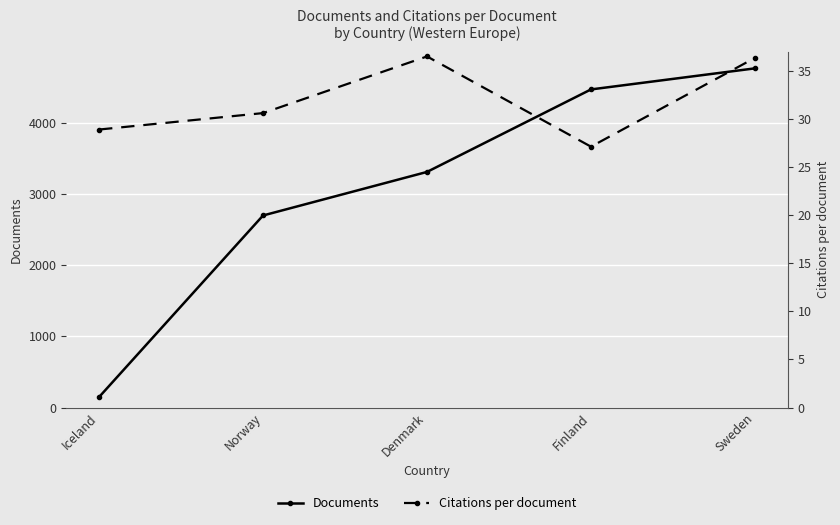

What is the maximum value for Citations per document?

36.5